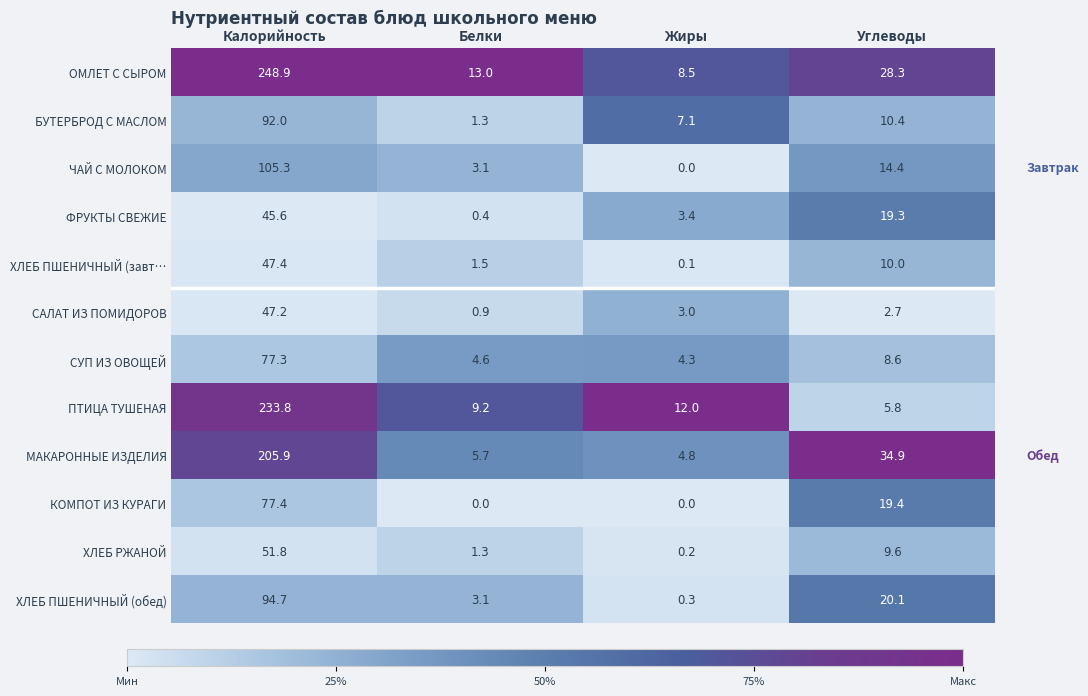

Which label corresponds to the largest value in the chart?

Калорийность